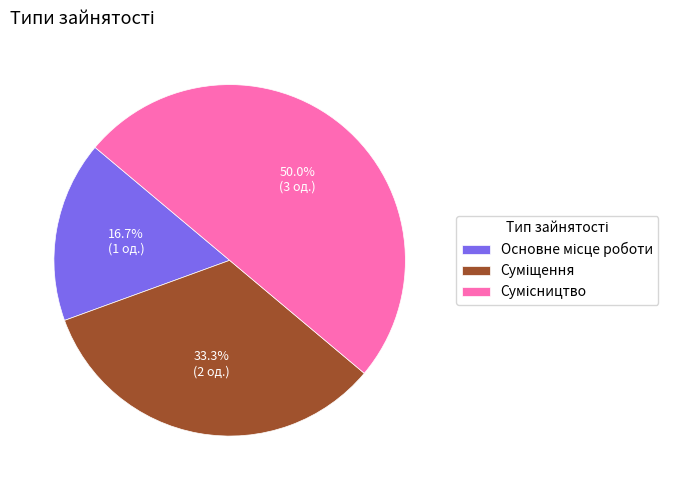

Rank the categories by value from highest to lowest.

Сумісництво, Суміщення, Основне місце роботи